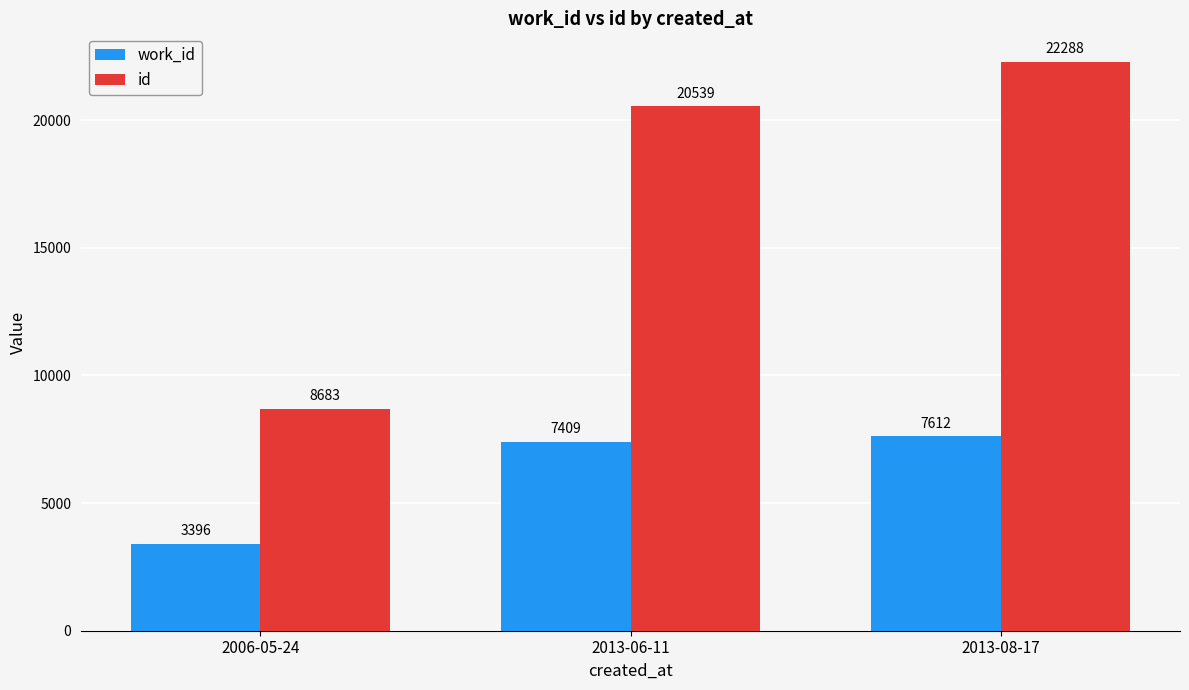

Rank the categories by work_id value from lowest to highest.

2006-05-24, 2013-06-11, 2013-08-17